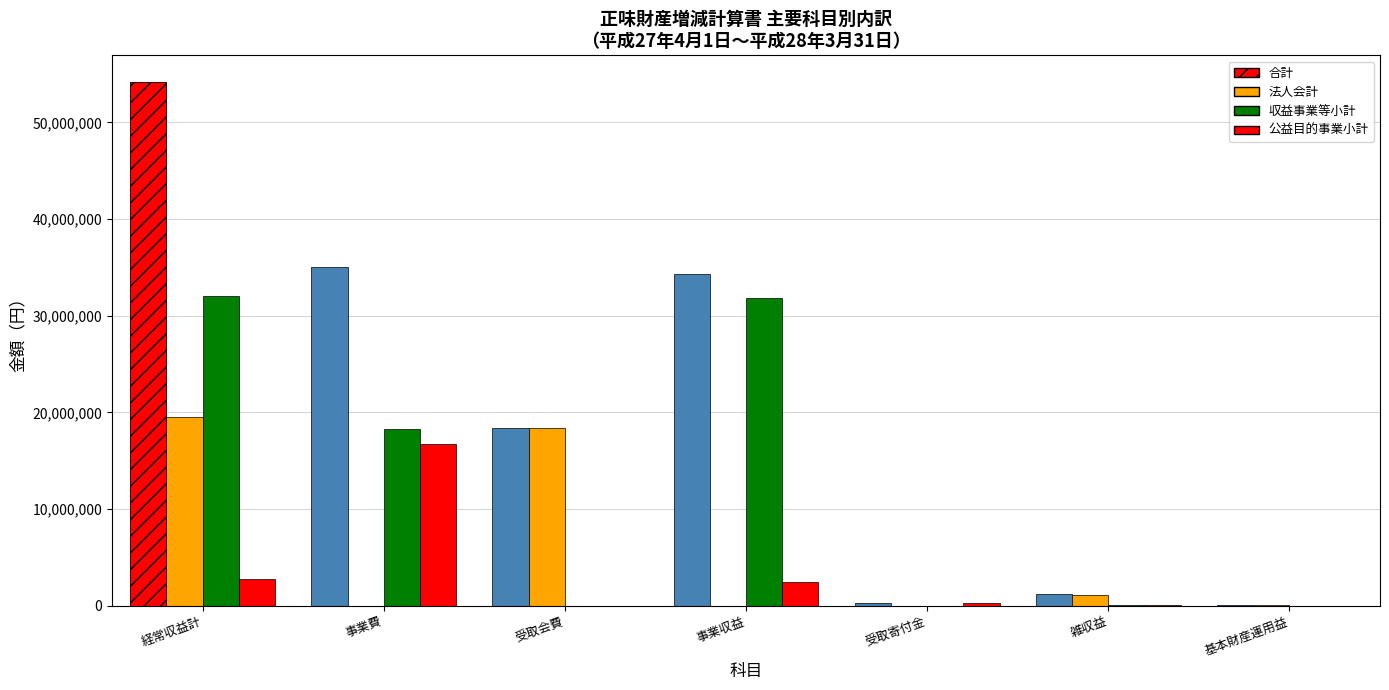

Reading left to right, what are all the values shown in this chart?

合計: 54230693	35033338	18409000	34300502	250000	1246117	25074
法人会計: 19518675	0	18409000	0	0	1084601	25074
収益事業等小計: 31987817	18306638	0	31876302	0	111515	0
公益目的事業小計: 2724201	16726700	0	2424200	250000	50001	0